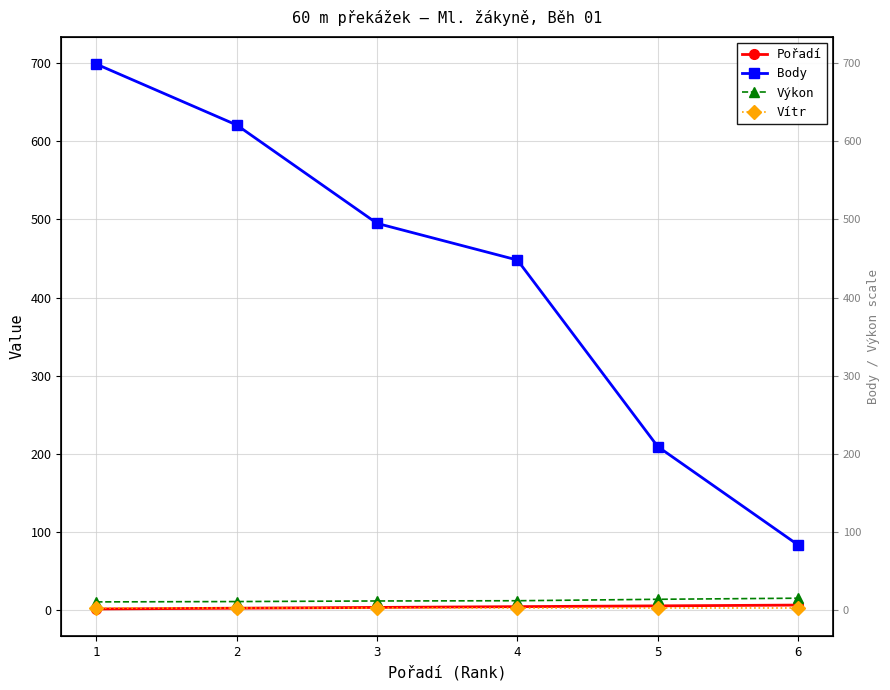

What value does the Body series have at 6?

83.0